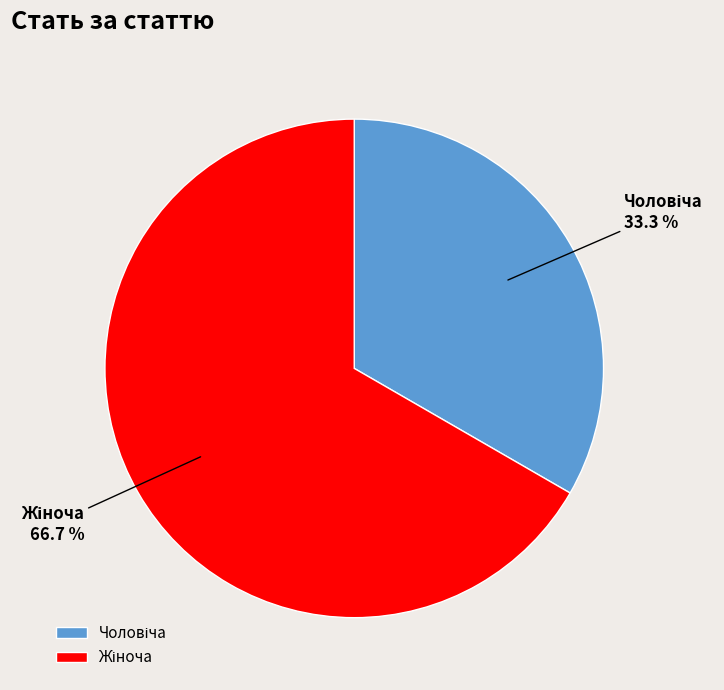

Is there a majority slice in this chart?

Yes